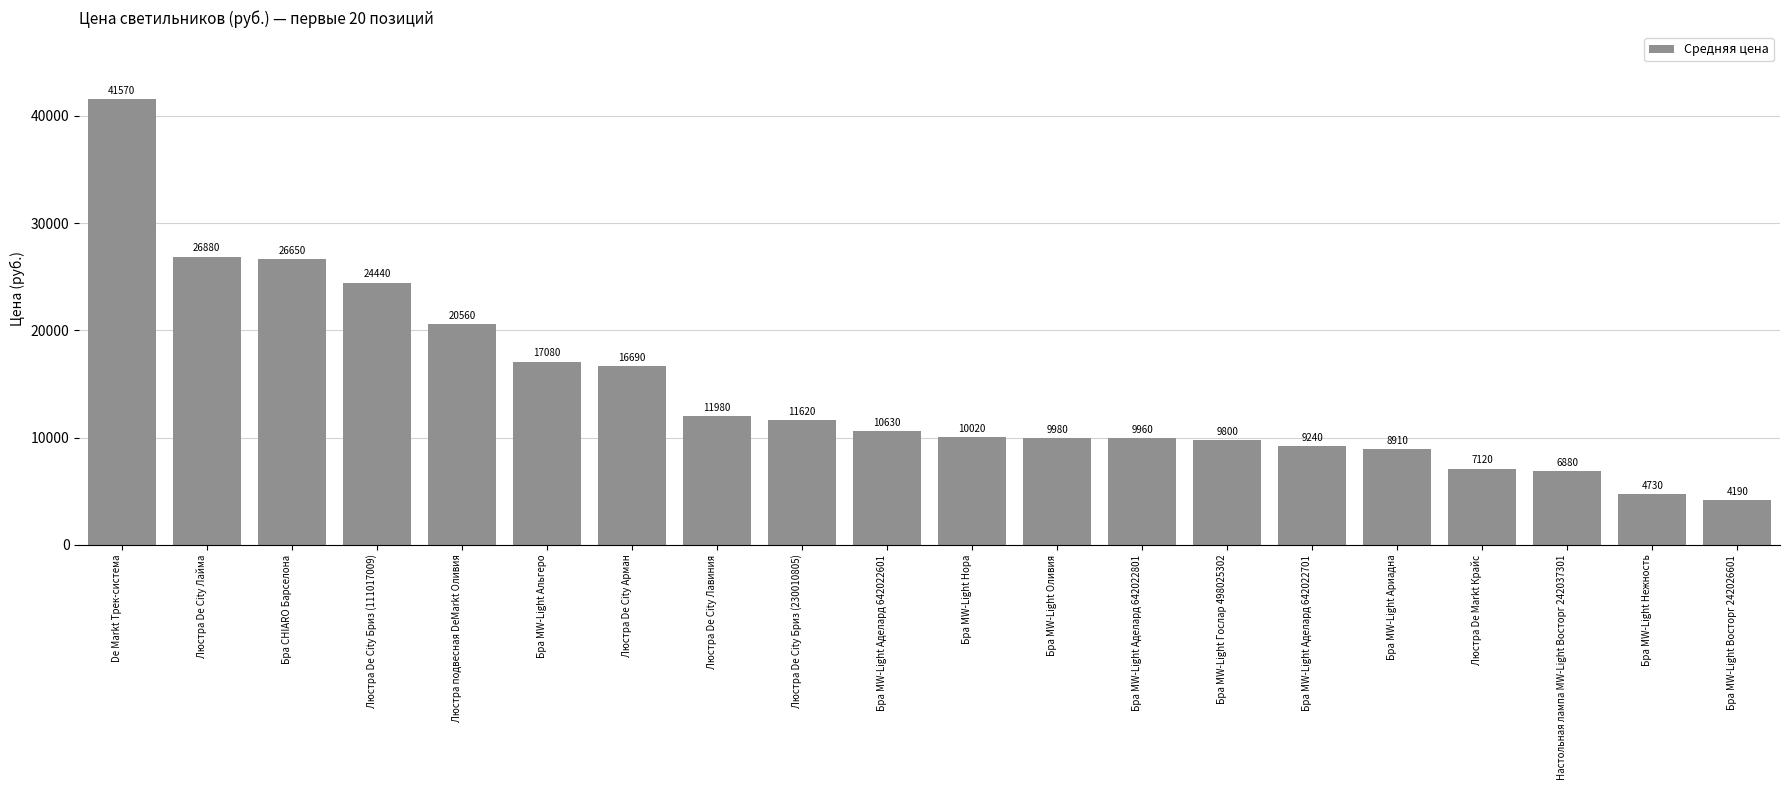

What is the sum of all values?

288930